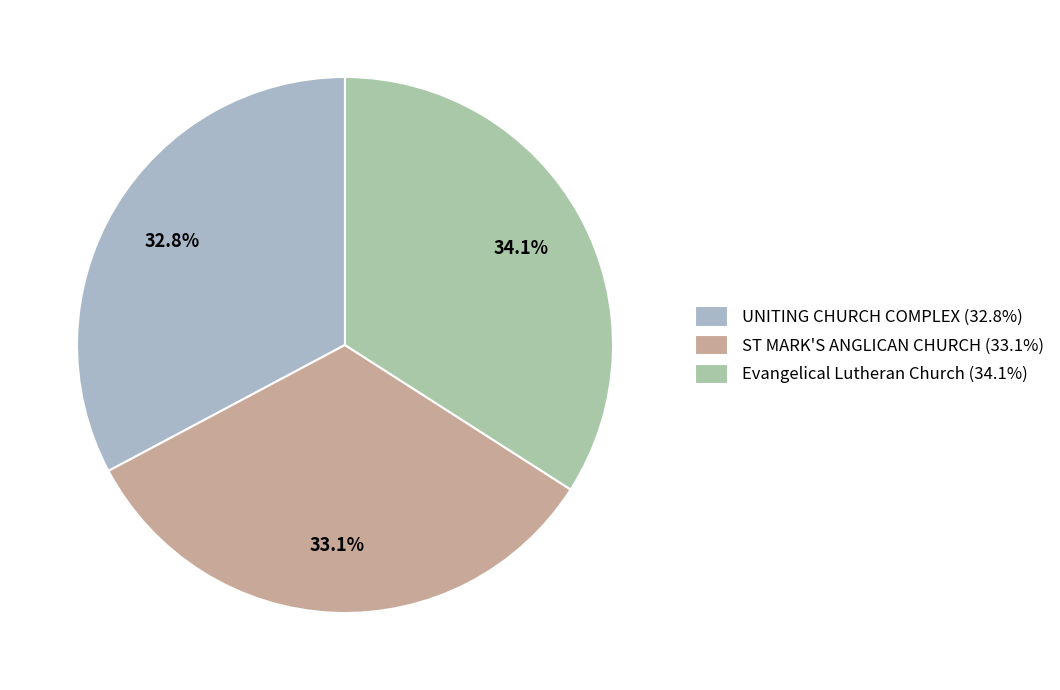

Which category has the biggest portion of the pie?

Evangelical Lutheran Church